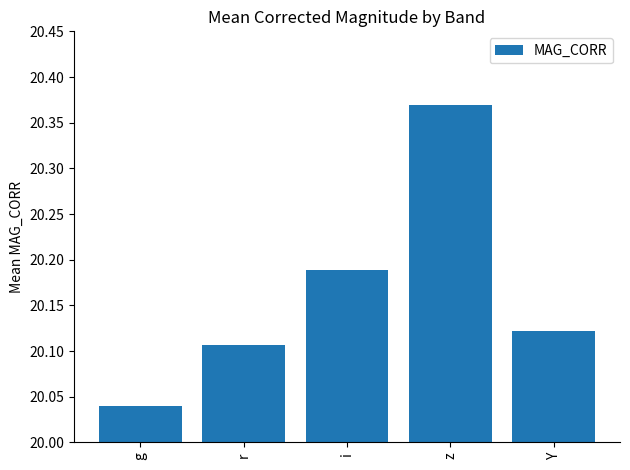

What is the label of the 1st bar from the left?

g